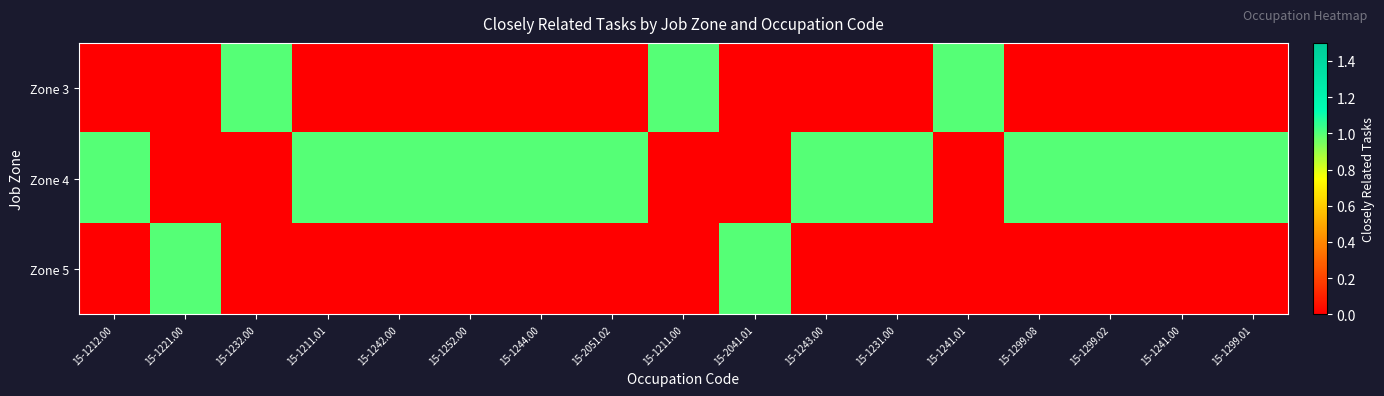

Reading left to right, extract all data points from this chart.

Zone 3: 15-1212.00=0	15-1221.00=0	15-1232.00=1	15-1211.01=0	15-1242.00=0	15-1252.00=0	15-1244.00=0	15-2051.02=0	15-1211.00=1	15-2041.01=0	15-1243.00=0	15-1231.00=0	15-1241.01=1	15-1299.08=0	15-1299.02=0	15-1241.00=0	15-1299.01=0
Zone 4: 15-1212.00=1	15-1221.00=0	15-1232.00=0	15-1211.01=1	15-1242.00=1	15-1252.00=1	15-1244.00=1	15-2051.02=1	15-1211.00=0	15-2041.01=0	15-1243.00=1	15-1231.00=1	15-1241.01=0	15-1299.08=1	15-1299.02=1	15-1241.00=1	15-1299.01=1
Zone 5: 15-1212.00=0	15-1221.00=1	15-1232.00=0	15-1211.01=0	15-1242.00=0	15-1252.00=0	15-1244.00=0	15-2051.02=0	15-1211.00=0	15-2041.01=1	15-1243.00=0	15-1231.00=0	15-1241.01=0	15-1299.08=0	15-1299.02=0	15-1241.00=0	15-1299.01=0